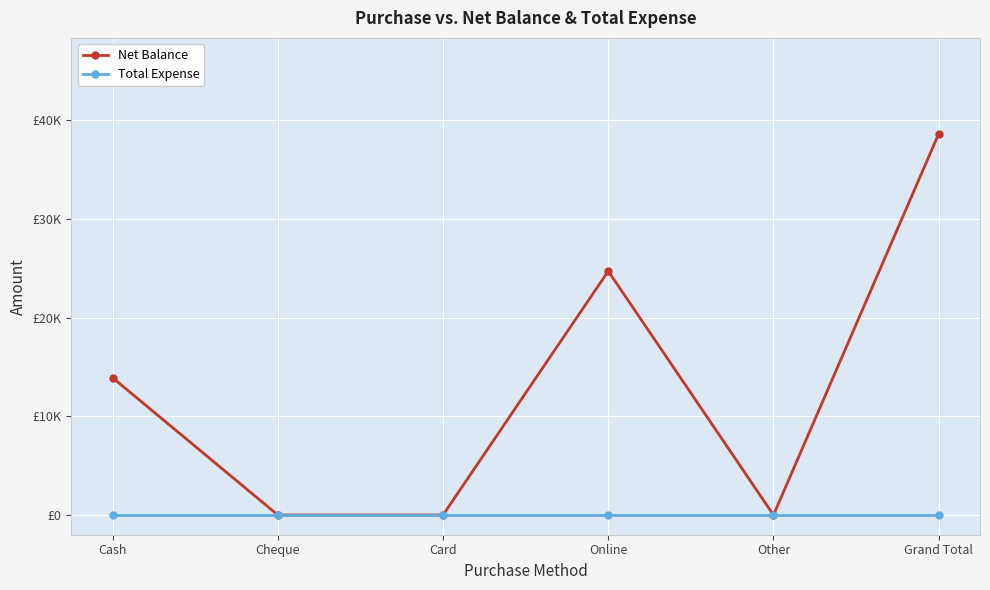

Does the chart have visible grid lines?

Yes